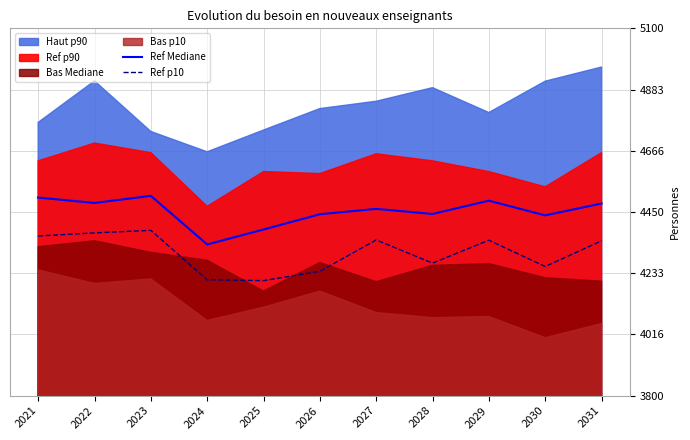

True or false: Ref Mediane and Ref p10 cross at least once.

False